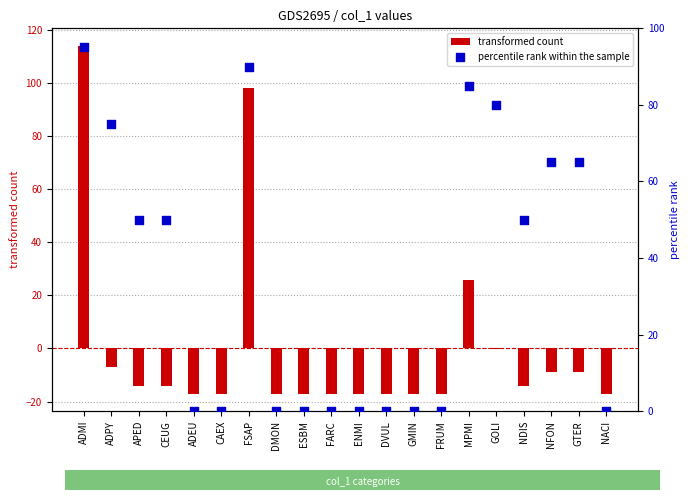

Which series reaches the minimum Y coordinate?

transformed count